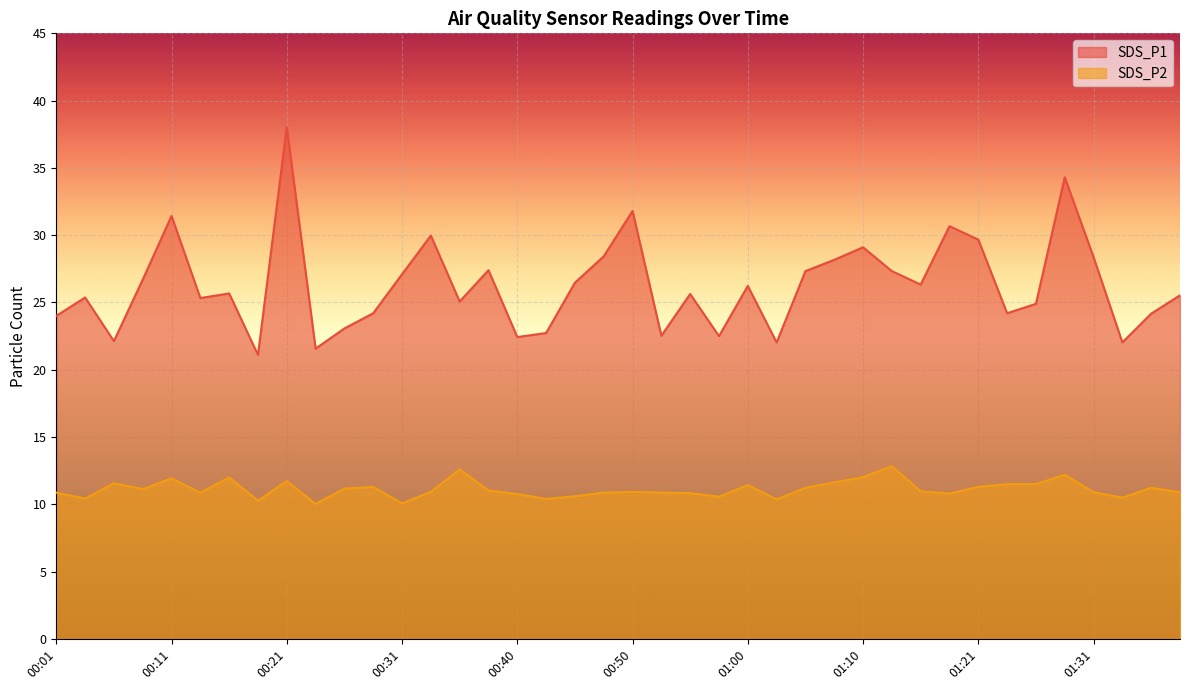

Reading right to left, transcribe all the data shown in this chart.

SDS_P1: 01:39=25.5	01:37=24.2	01:34=22.0	01:31=28.4	01:29=34.3	01:26=24.9	01:23=24.2	01:21=29.7	01:18=30.7	01:16=26.3	01:13=27.3	01:10=29.1	01:08=28.2	01:05=27.3	01:02=22.0	01:00=26.2	00:57=22.5	00:55=25.6	00:52=22.5	00:50=31.8	00:48=28.4	00:45=26.5	00:43=22.7	00:40=22.4	00:38=27.4	00:35=25.1	00:33=30.0	00:31=27.1	00:28=24.2	00:26=23.1	00:23=21.6	00:21=38.0	00:18=21.1	00:16=25.7	00:14=25.3	00:11=31.4	00:09=26.7	00:06=22.1	00:04=25.4	00:01=24.0
SDS_P2: 01:39=10.9	01:37=11.2	01:34=10.5	01:31=10.9	01:29=12.2	01:26=11.5	01:23=11.5	01:21=11.3	01:18=10.8	01:16=11.0	01:13=12.8	01:10=12.0	01:08=11.6	01:05=11.2	01:02=10.4	01:00=11.4	00:57=10.6	00:55=10.8	00:52=10.9	00:50=10.9	00:48=10.9	00:45=10.6	00:43=10.4	00:40=10.8	00:38=11.0	00:35=12.6	00:33=10.9	00:31=10.1	00:28=11.3	00:26=11.2	00:23=10.0	00:21=11.7	00:18=10.3	00:16=12.0	00:14=10.9	00:11=11.9	00:09=11.1	00:06=11.6	00:04=10.4	00:01=10.9